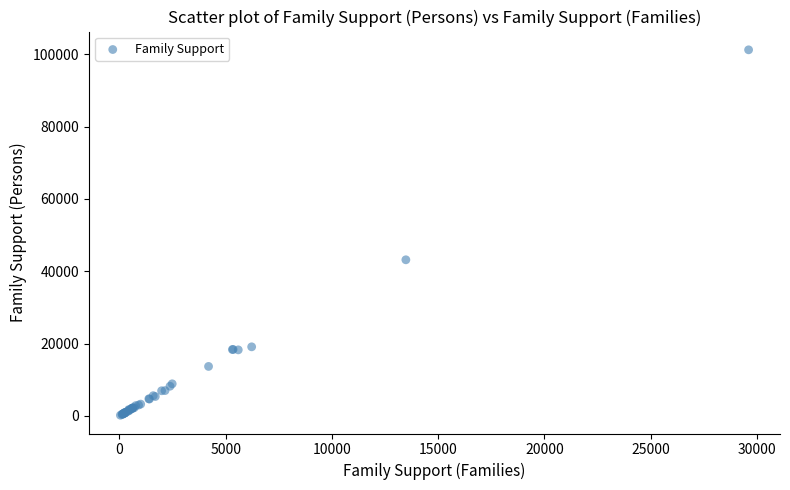

What Y value in the scatter plot is closest to 50705?

43167